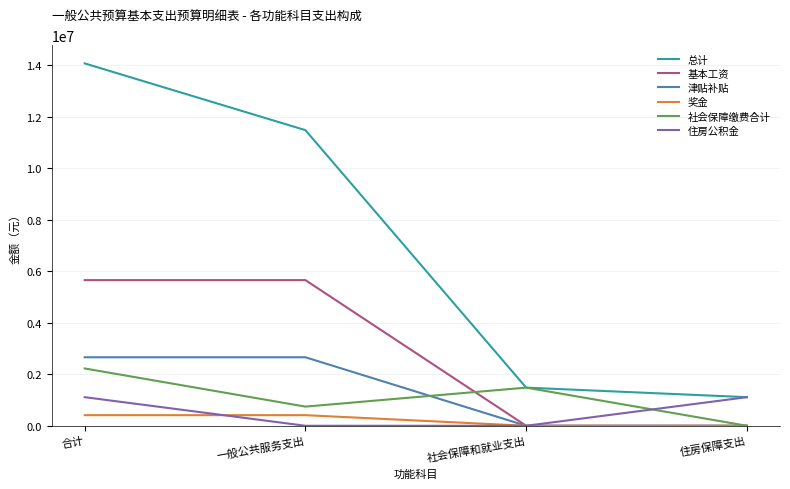

What is the difference between the maximum and minimum values in the 津贴补贴 series?

2659668.0